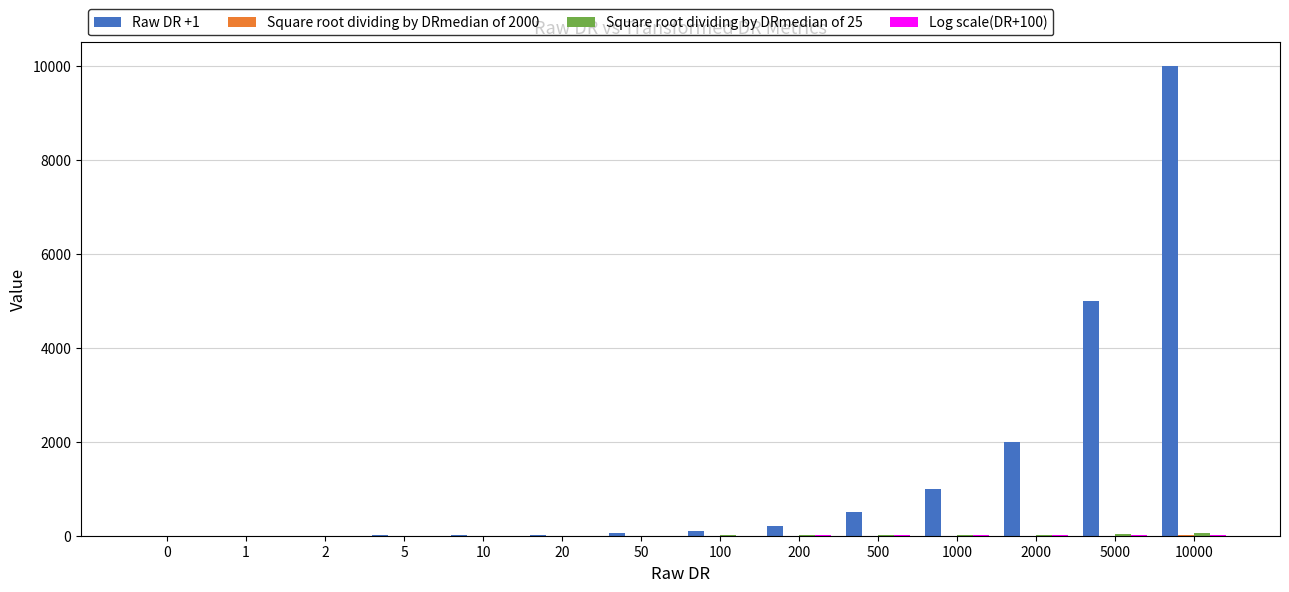

Which category has the highest value across all series?

10000